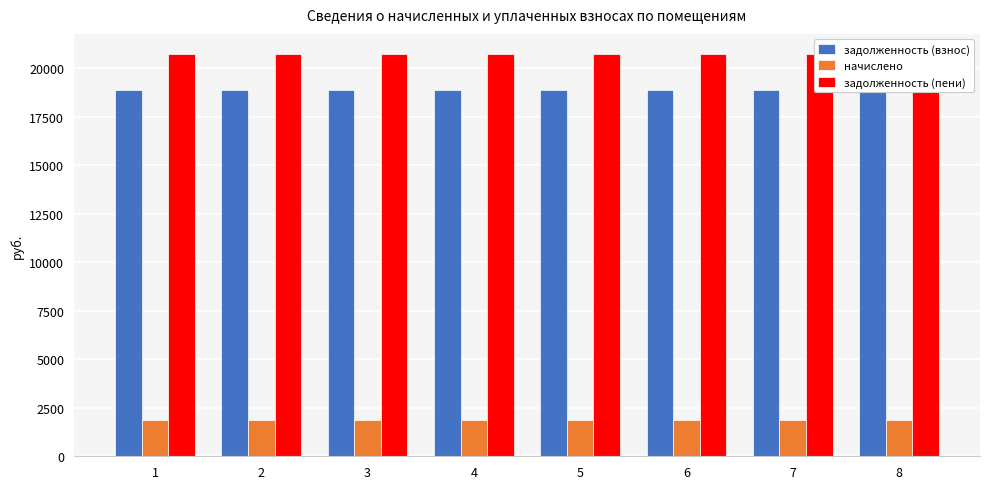

Which has a higher value, 8 or 2?

8